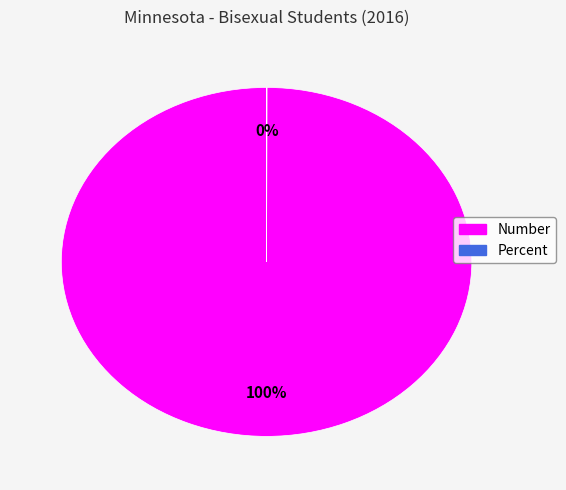

To the nearest percent, what is the difference between the largest and smallest slice percentages?

100%